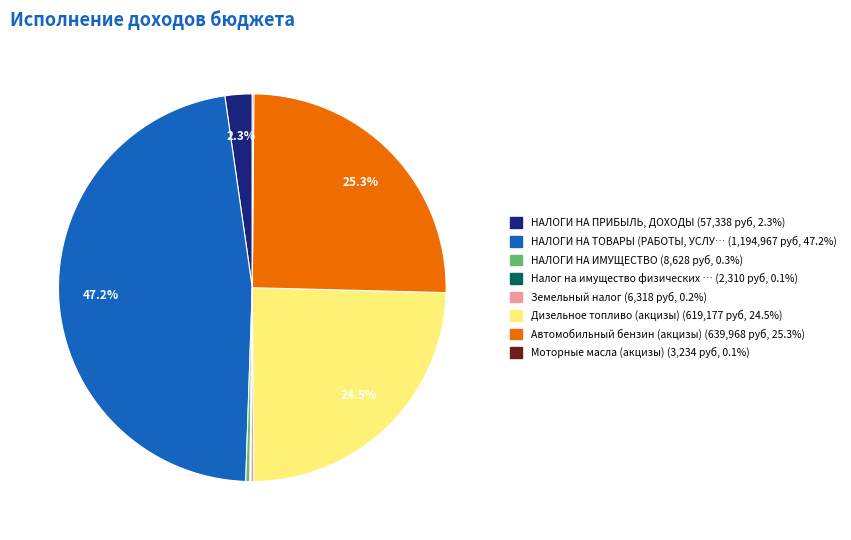

Is there any slice that represents more than half of the pie?

No